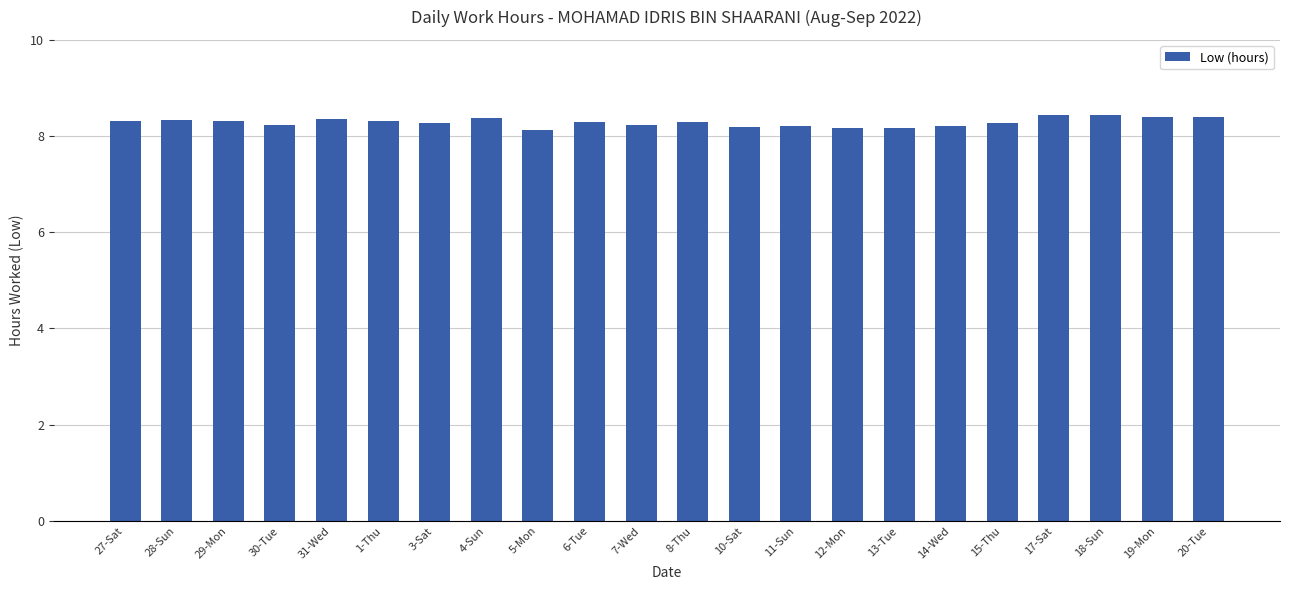

True or false: the data shows 8.3 at 28-Sun.

True